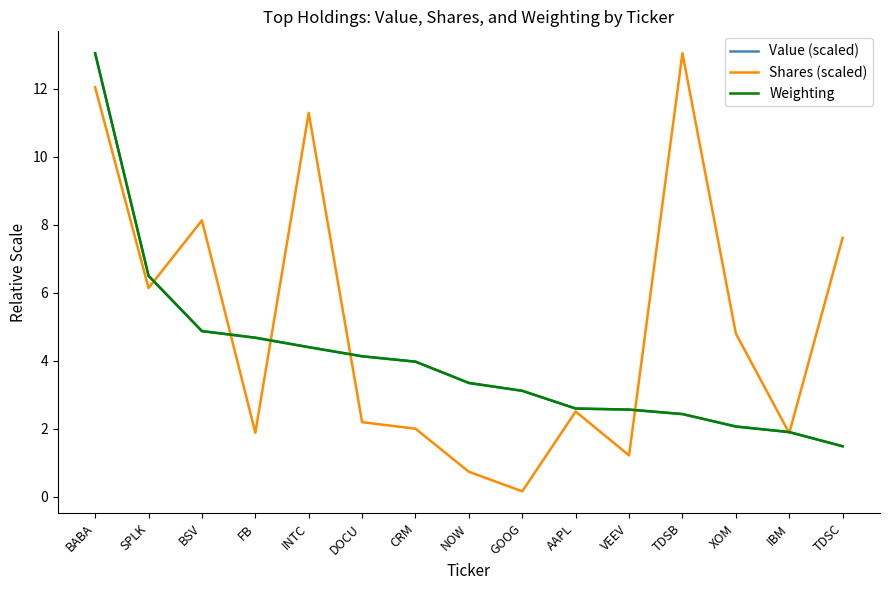

Is it true that Weighting equals 2.6 at VEEV?

True